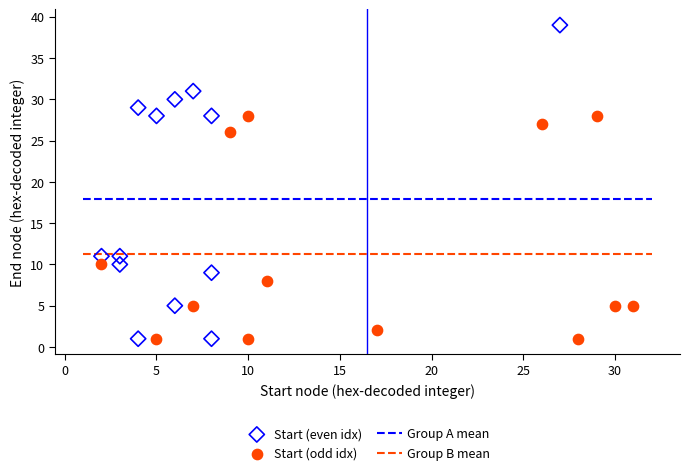

Which series reaches the maximum Y coordinate?

Start (even idx)